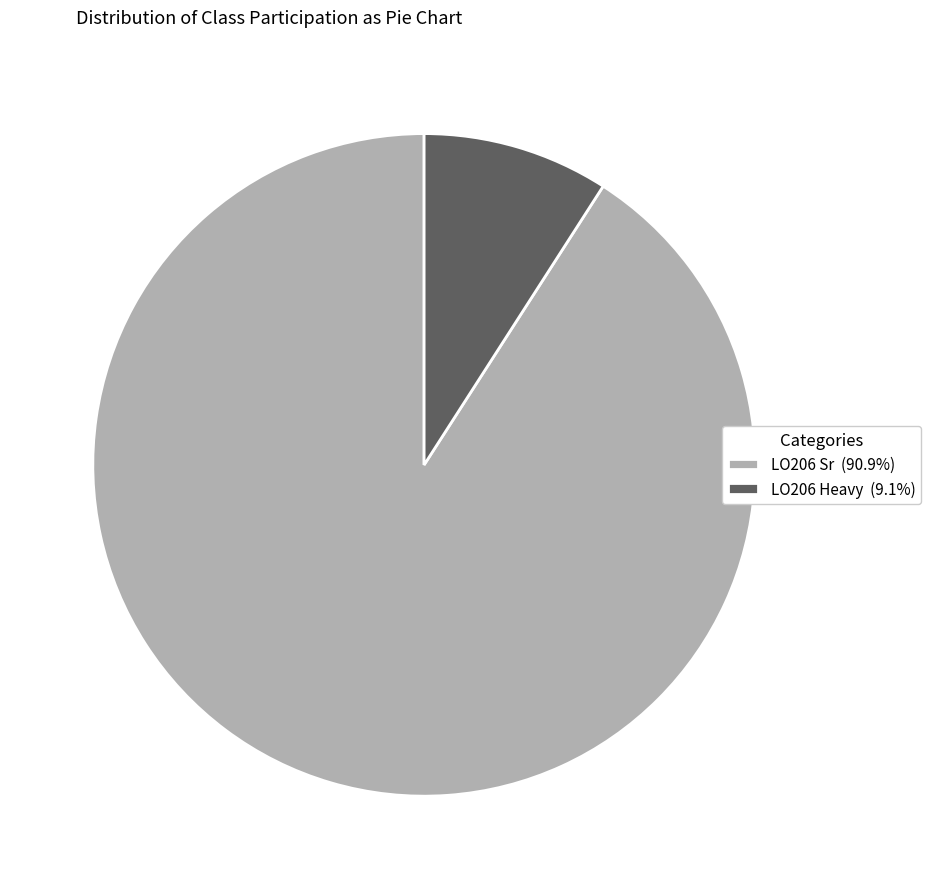

Combined, do LO206 Heavy (9.1%) and LO206 Sr (90.9%) account for over 50%?

Yes